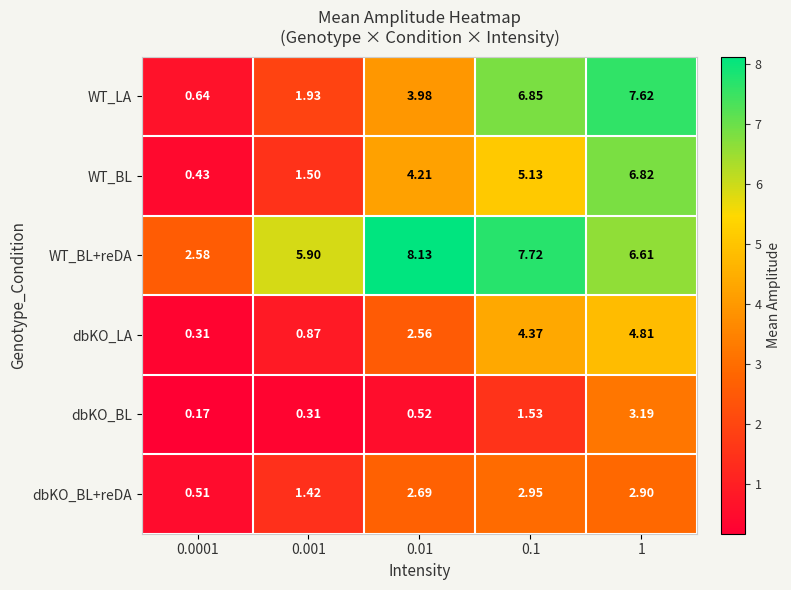

Rank the series at 0.1 from highest to lowest value.

WT_BL+reDA, WT_LA, WT_BL, dbKO_LA, dbKO_BL+reDA, dbKO_BL